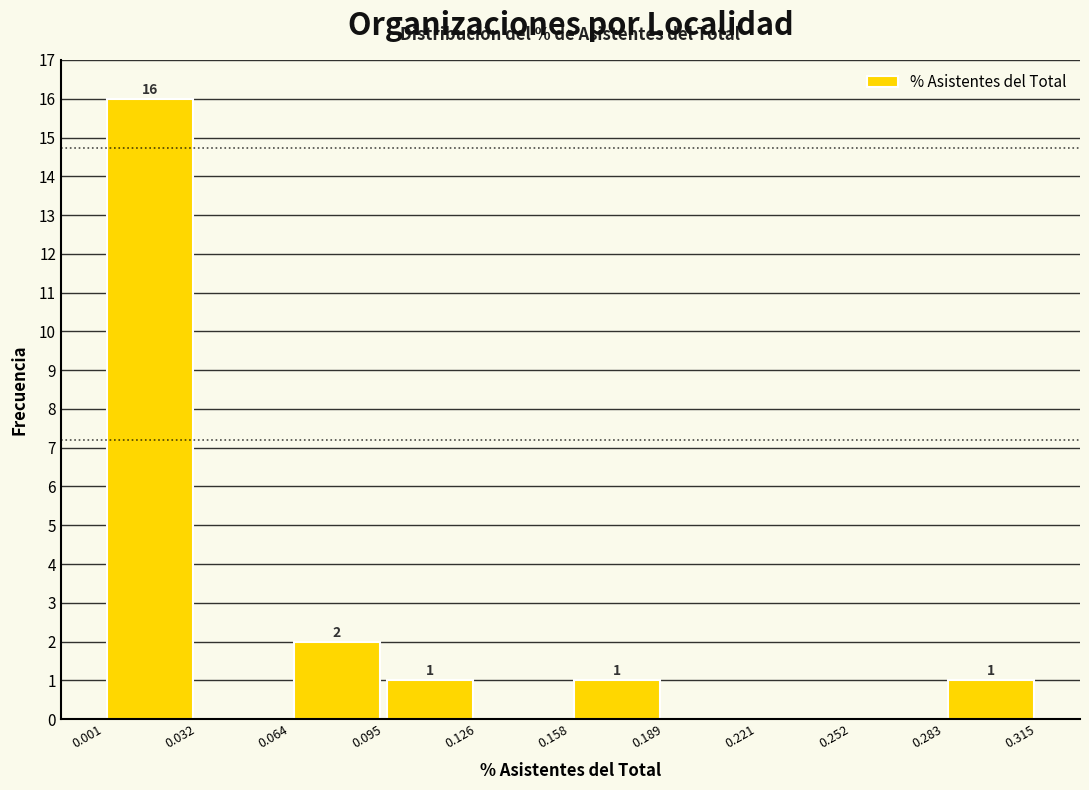

Which range on the x-axis has the tallest bar?

0.001 to 0.032